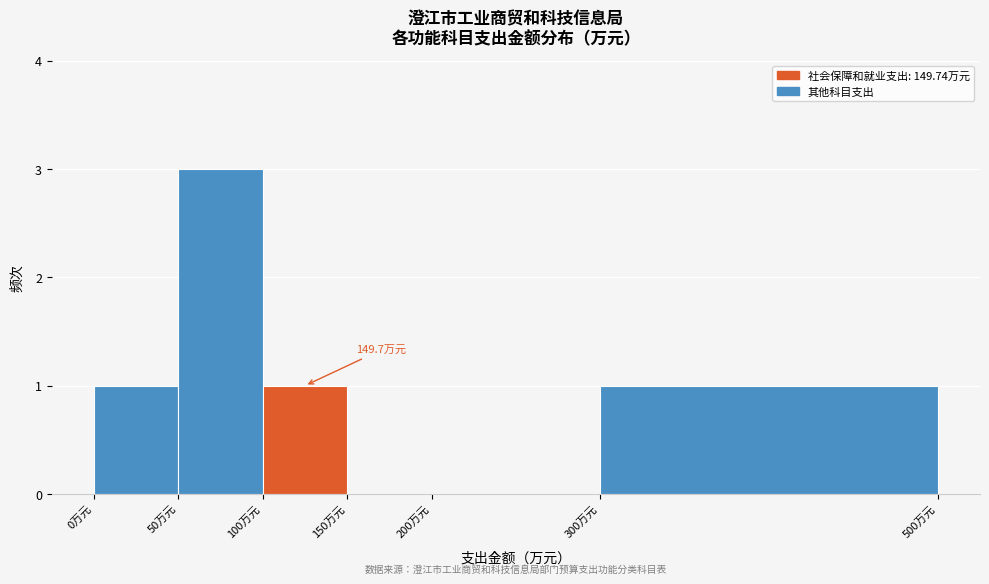

Over which range of the x-axis is the bar tallest?

50 to 100